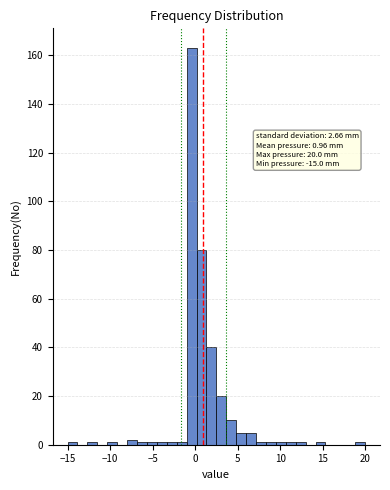

Read against the x-axis, roughly where is the centre of the tallest bar?

-0.5